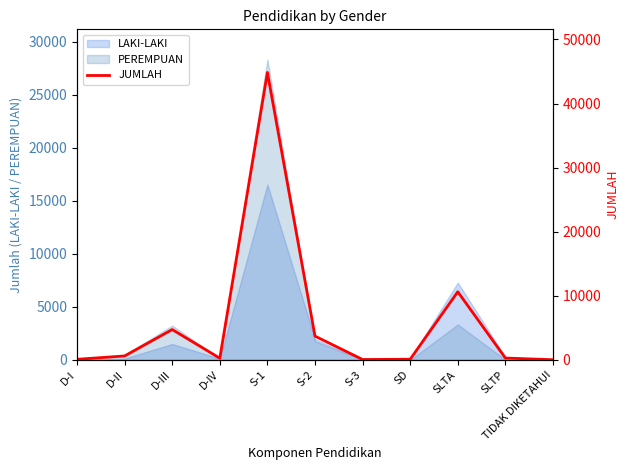

Reading right to left, extract all data points from this chart.

TIDAK DIKETAHUI=34	SLTP=297	SLTA=10636	SD=110	S-3=69	S-2=3717	S-1=44846	D-IV=273	D-III=4742	D-II=622	D-I=101